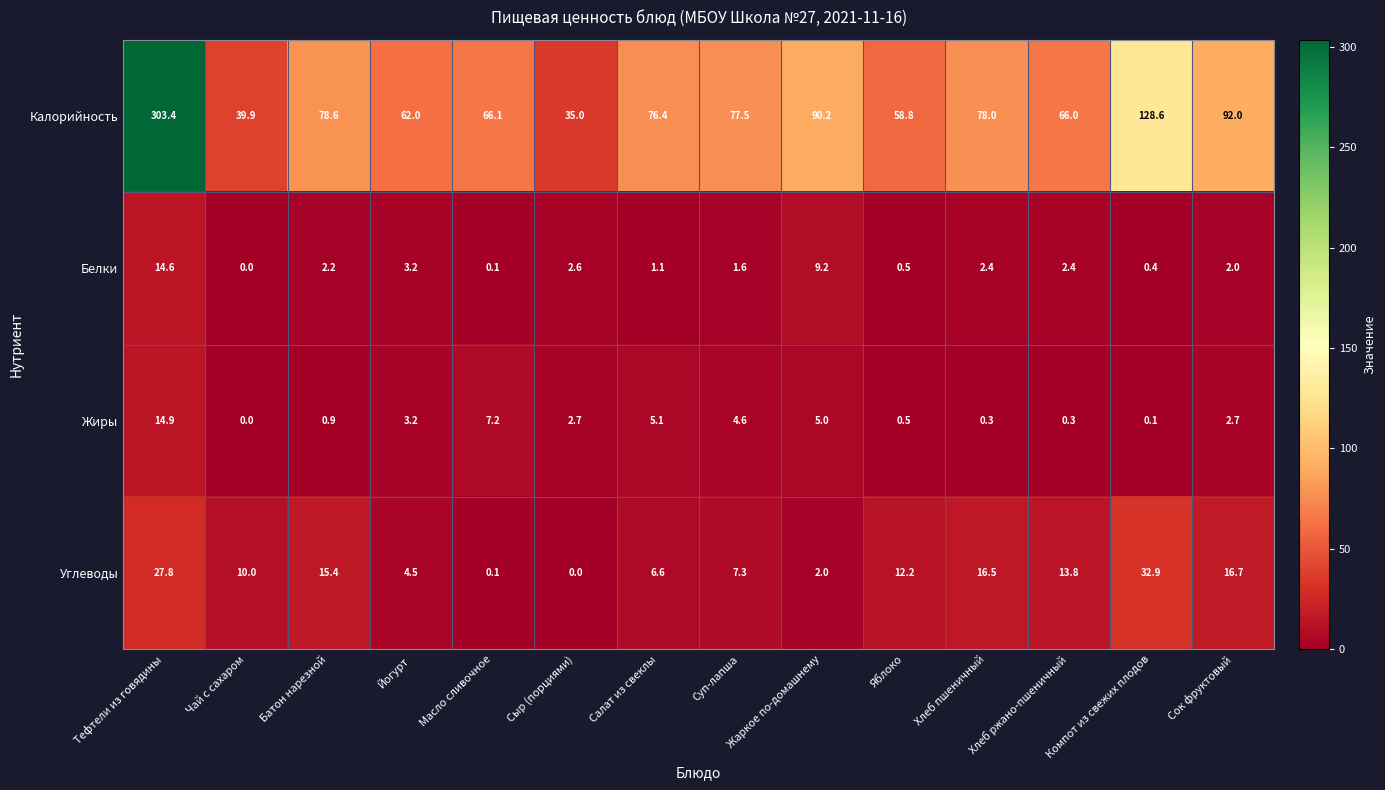

Which series has the largest total across all categories?

Калорийность